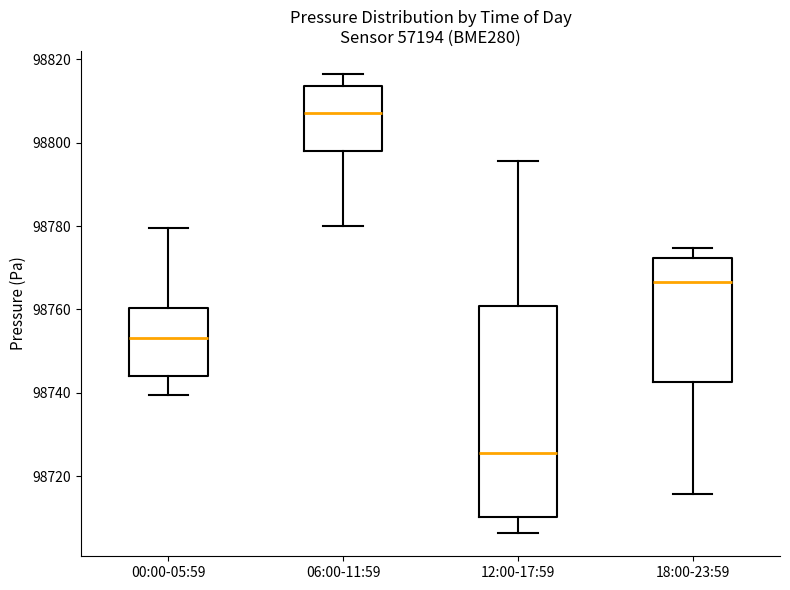

Where is the lower edge of the box for 00:00-05:59 on the y-axis? The values are not printed on the chart, so give them approximately, as read against the axis.

98744